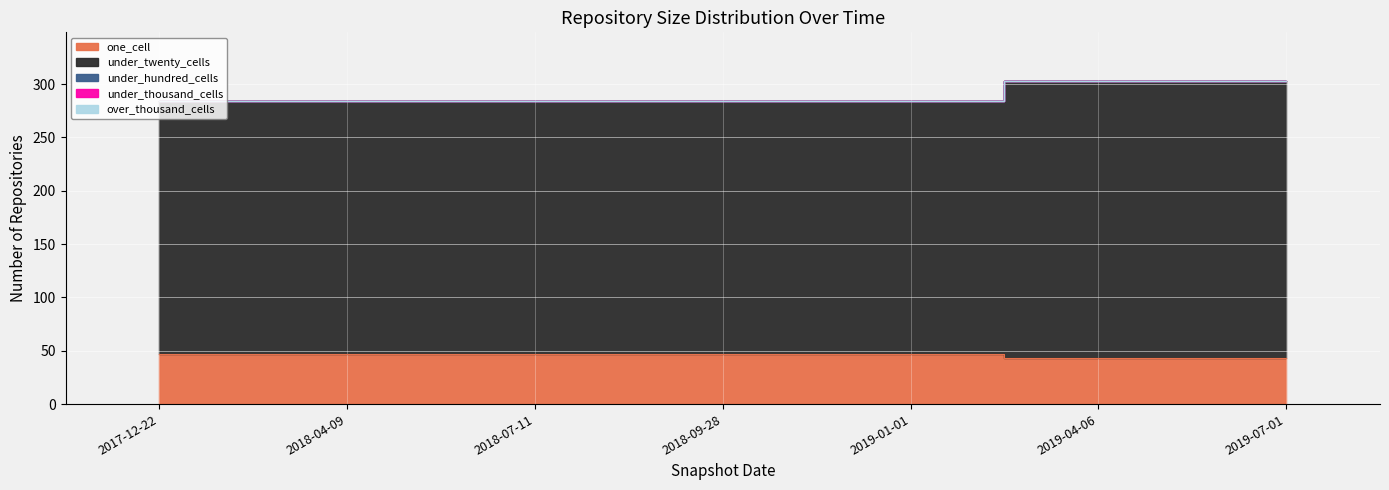

What is the average value of the one_cell series?

46